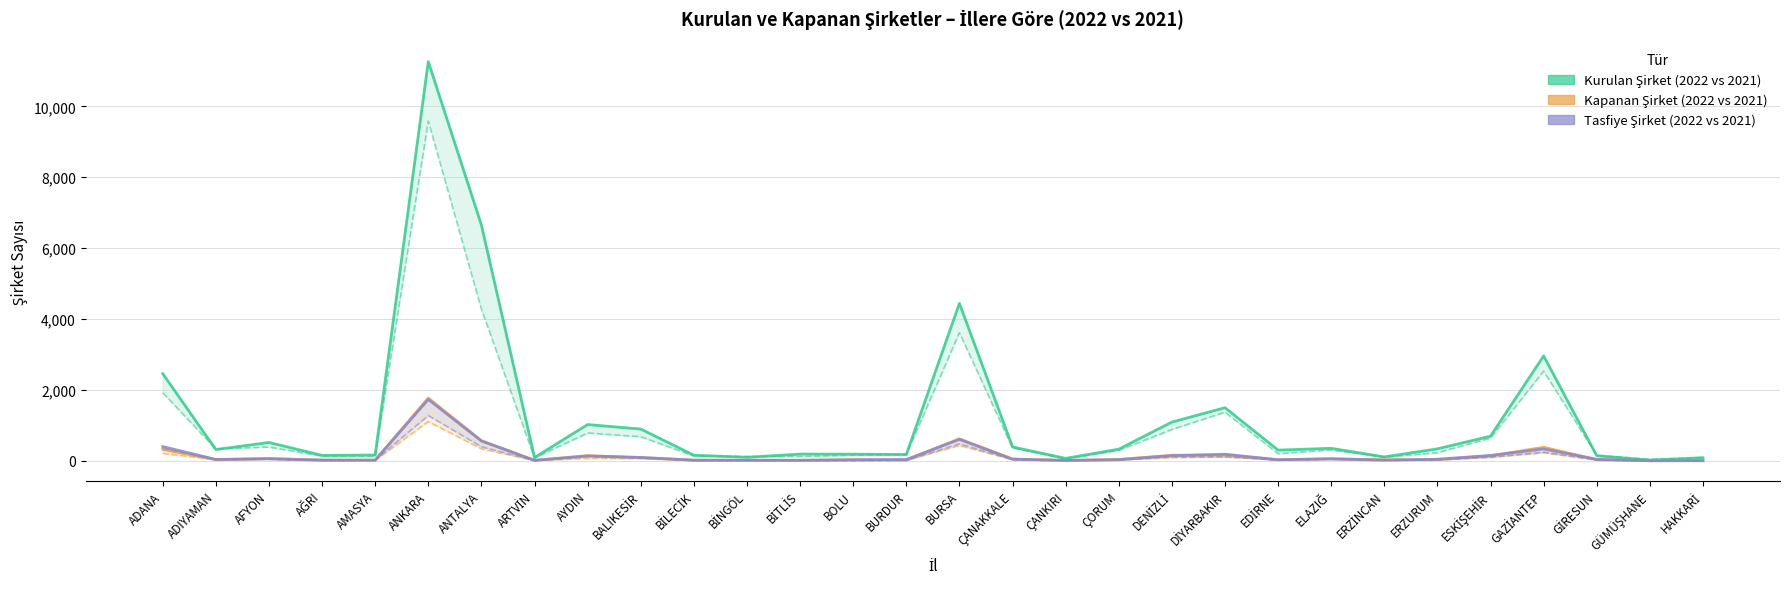

What is the maximum value shown in the chart?

11265